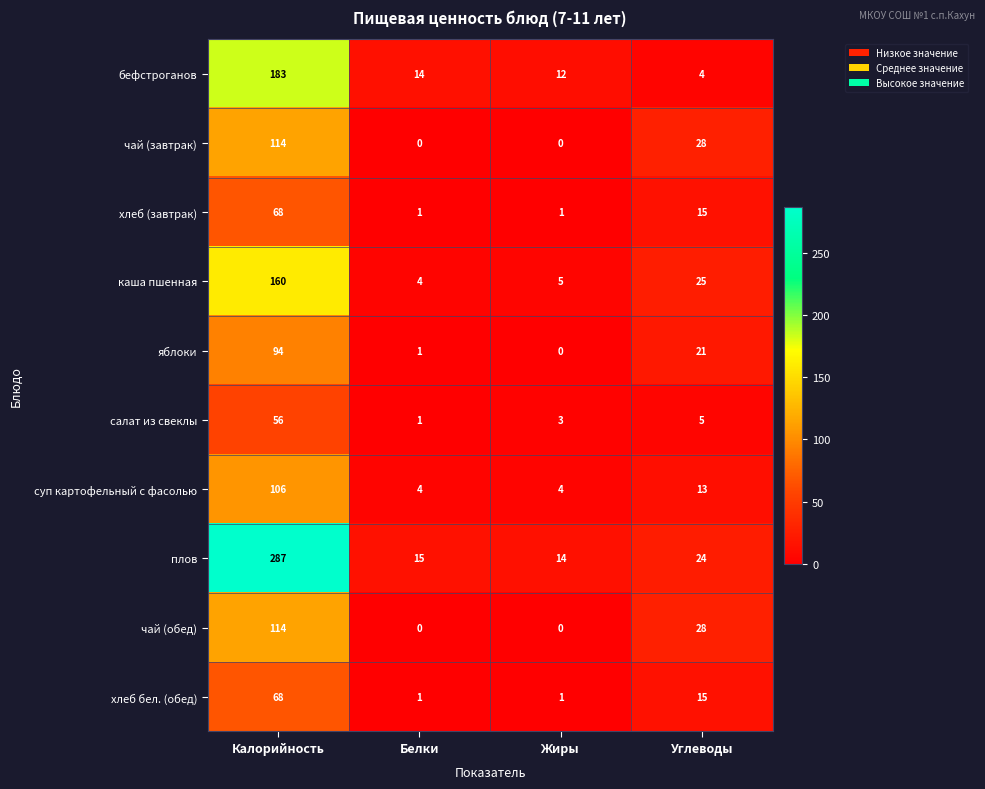

What is the maximum value for каша пшенная?

160